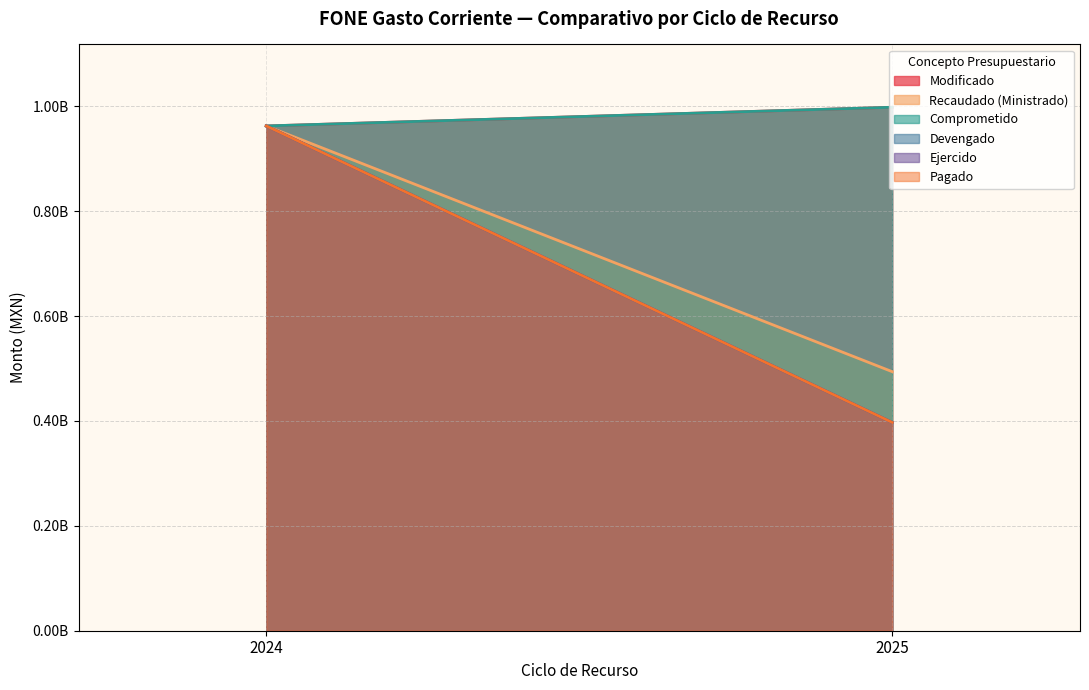

What is the minimum value shown in the chart?

397169223.8